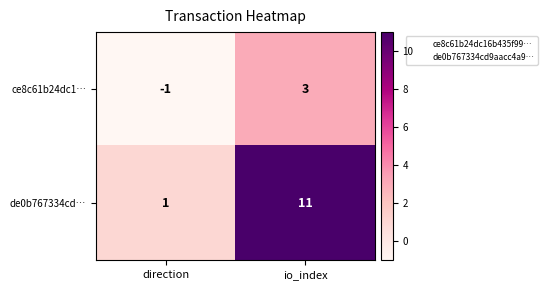

What is the difference between the de0b767334cd… values at direction and io_index?

10